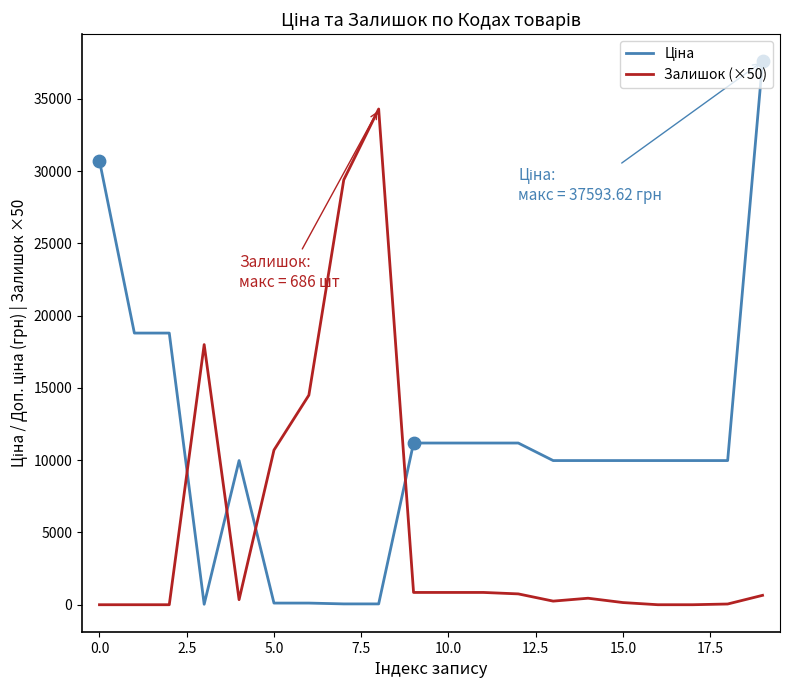

What is the greatest value displayed?

37593.6